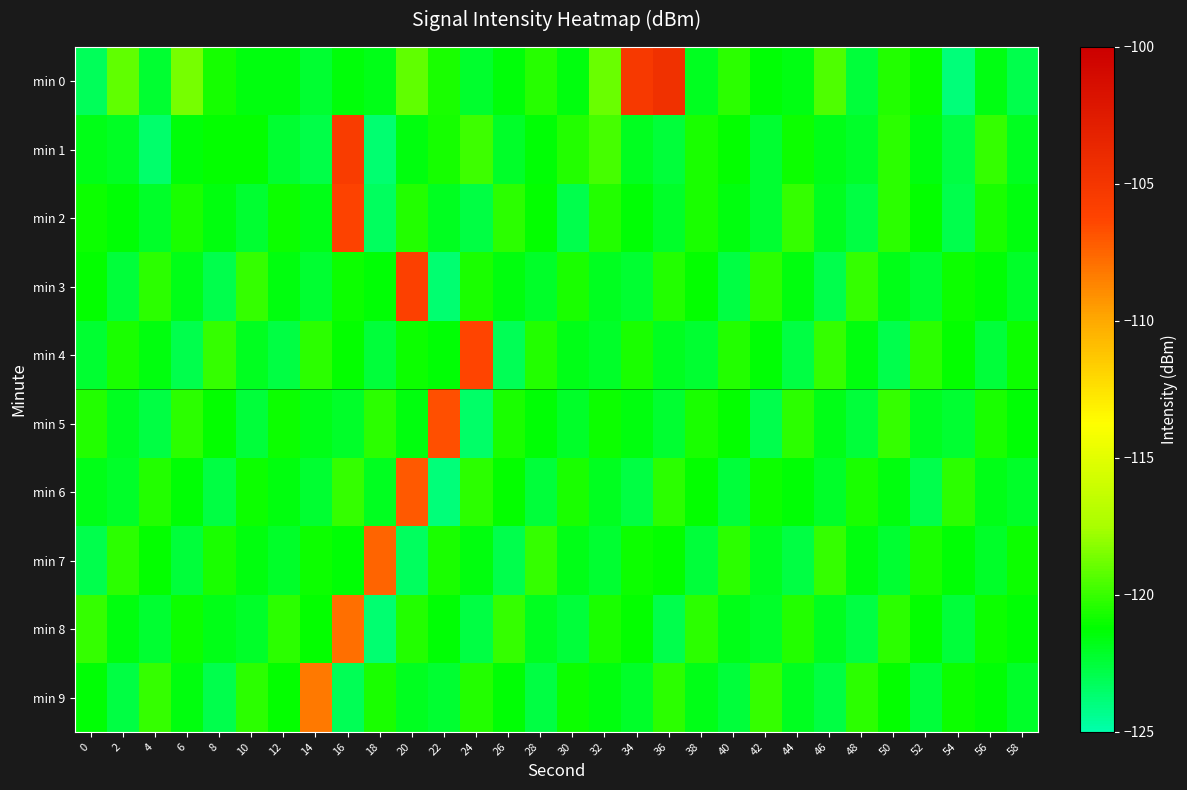

What is the difference between the highest and lowest values at 22?

17.2